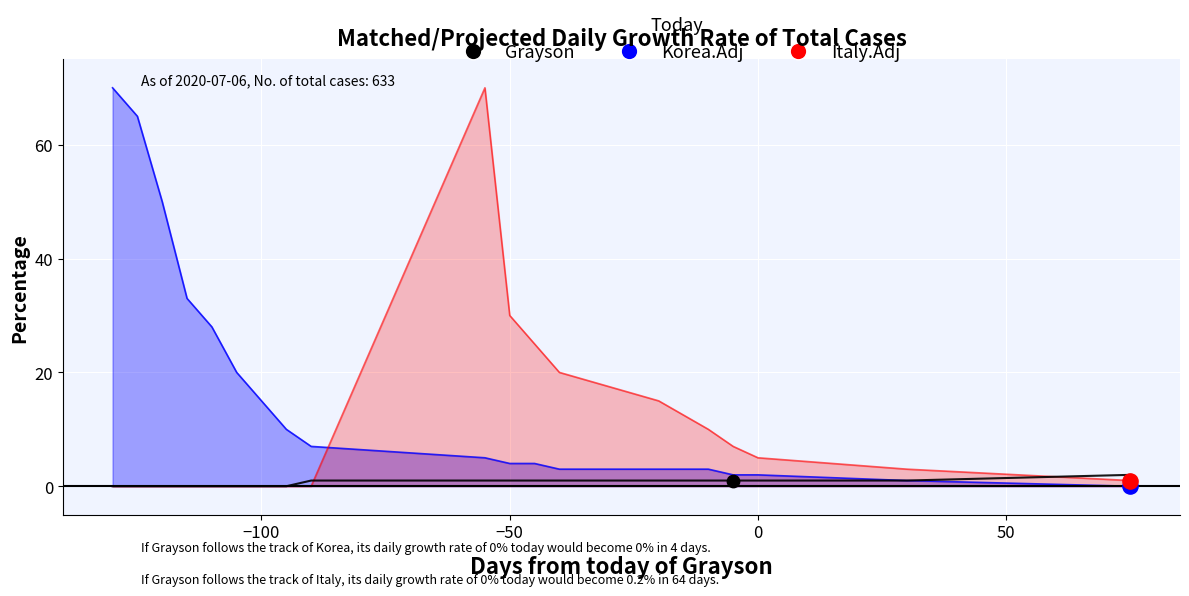

What are all the series names shown in the legend?

Korea.Adj, Italy.Adj, Grayson